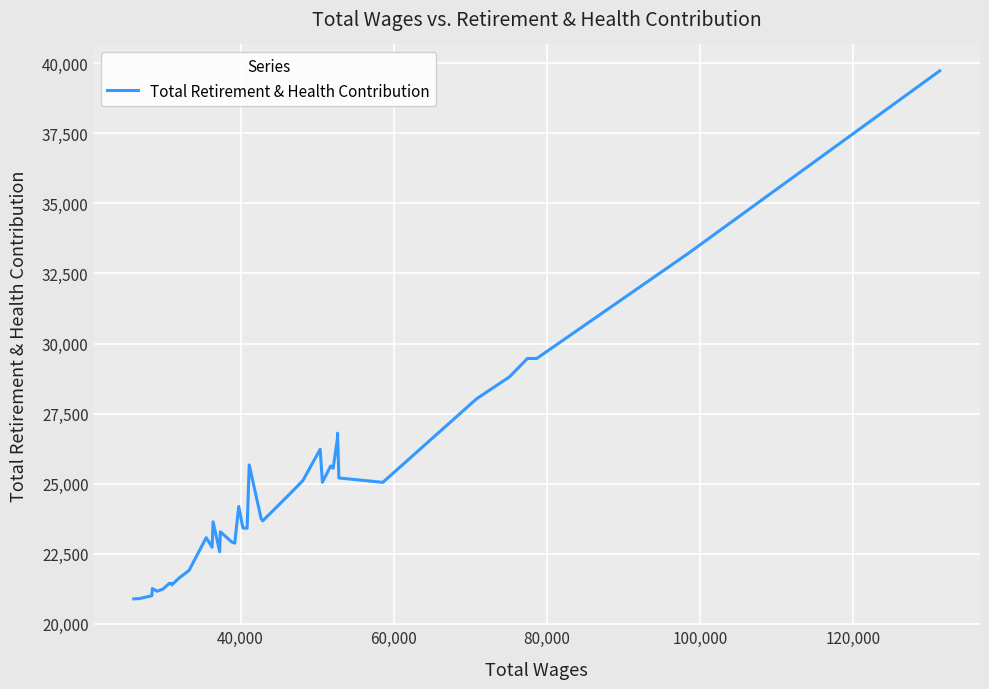

What is the greatest value displayed?

39727